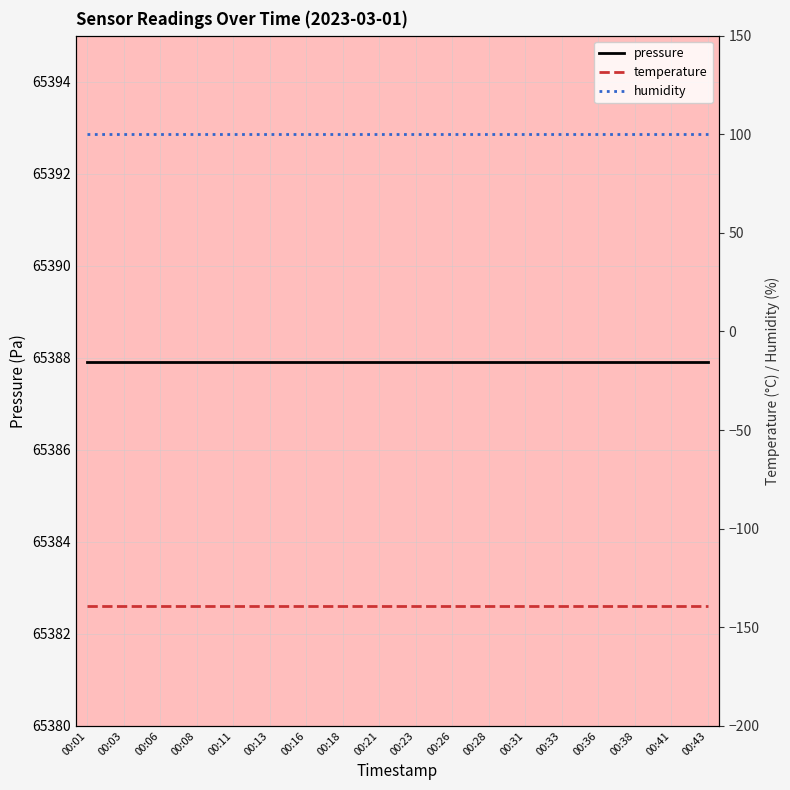

What are all the series names shown in the legend?

pressure, temperature, humidity